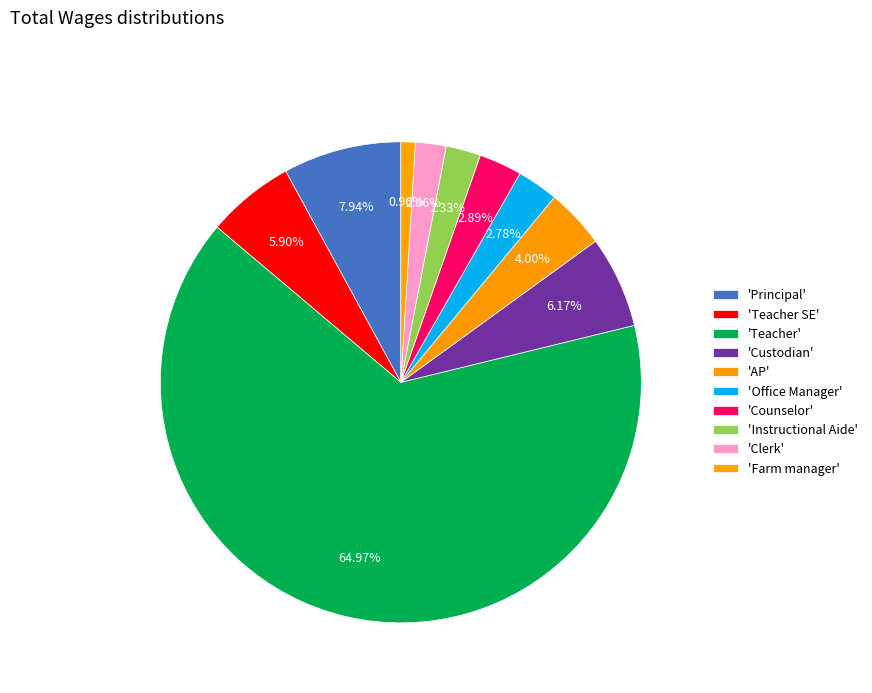

How many slices are in this pie chart?

10